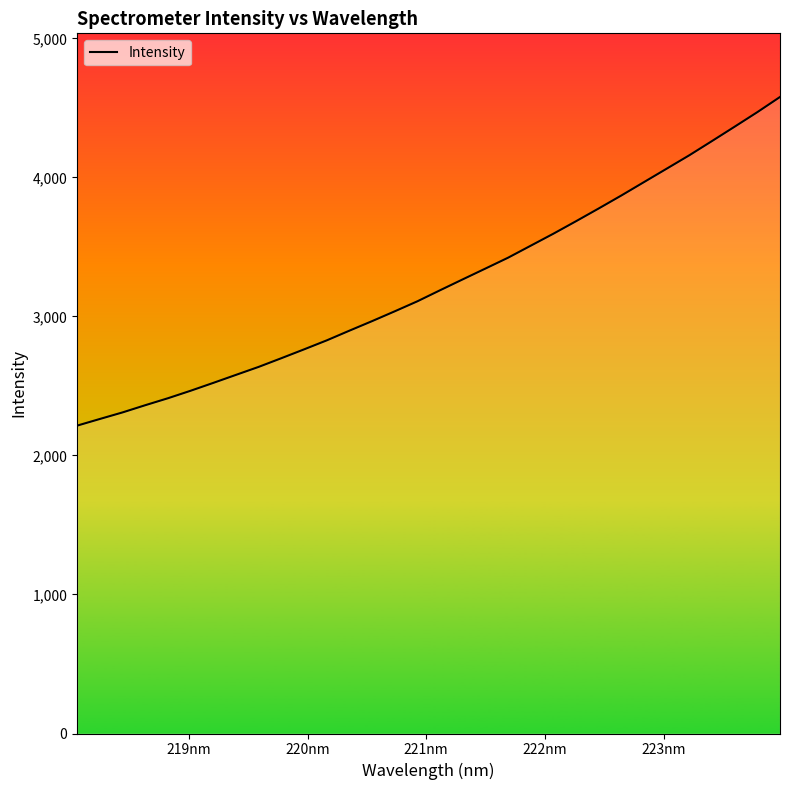

What is the difference between the maximum and minimum values?

2364.0